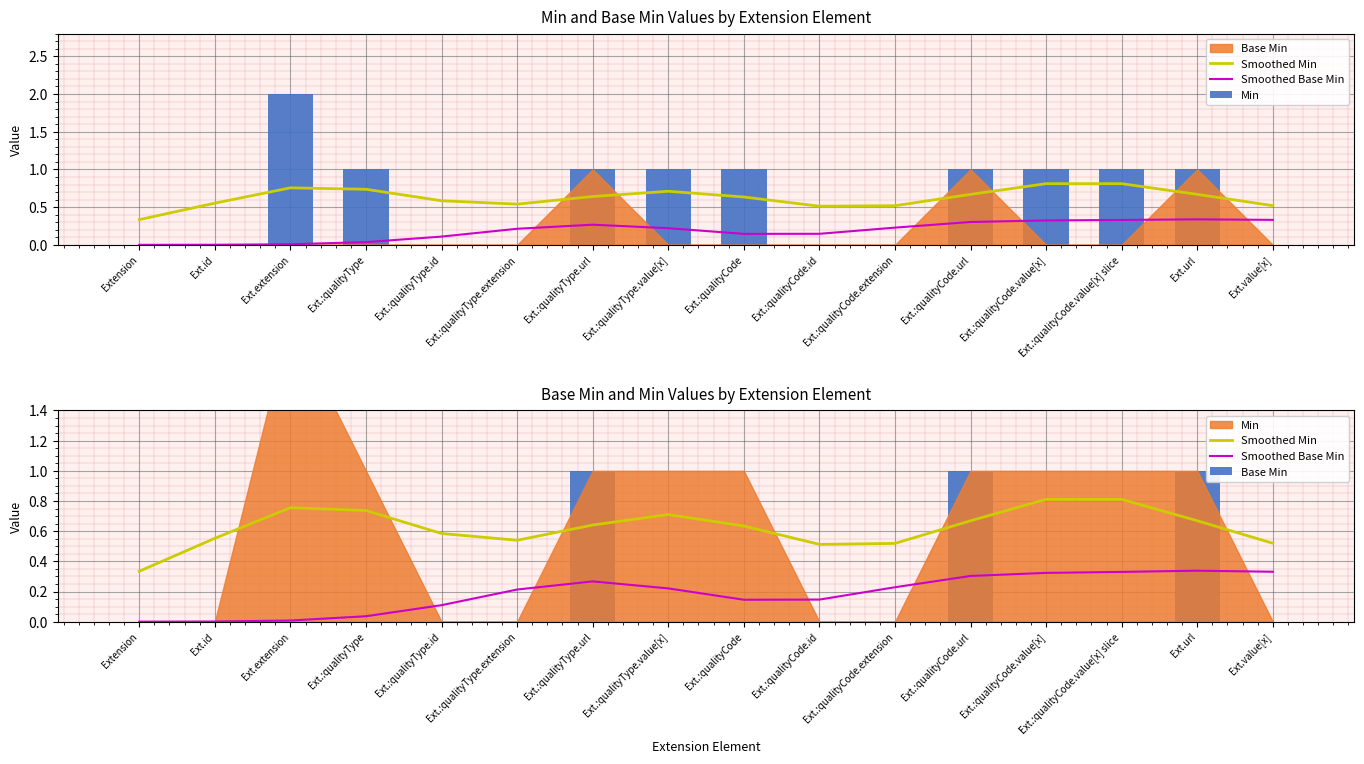

Are the bars grouped side by side (vs. stacked)?

Yes